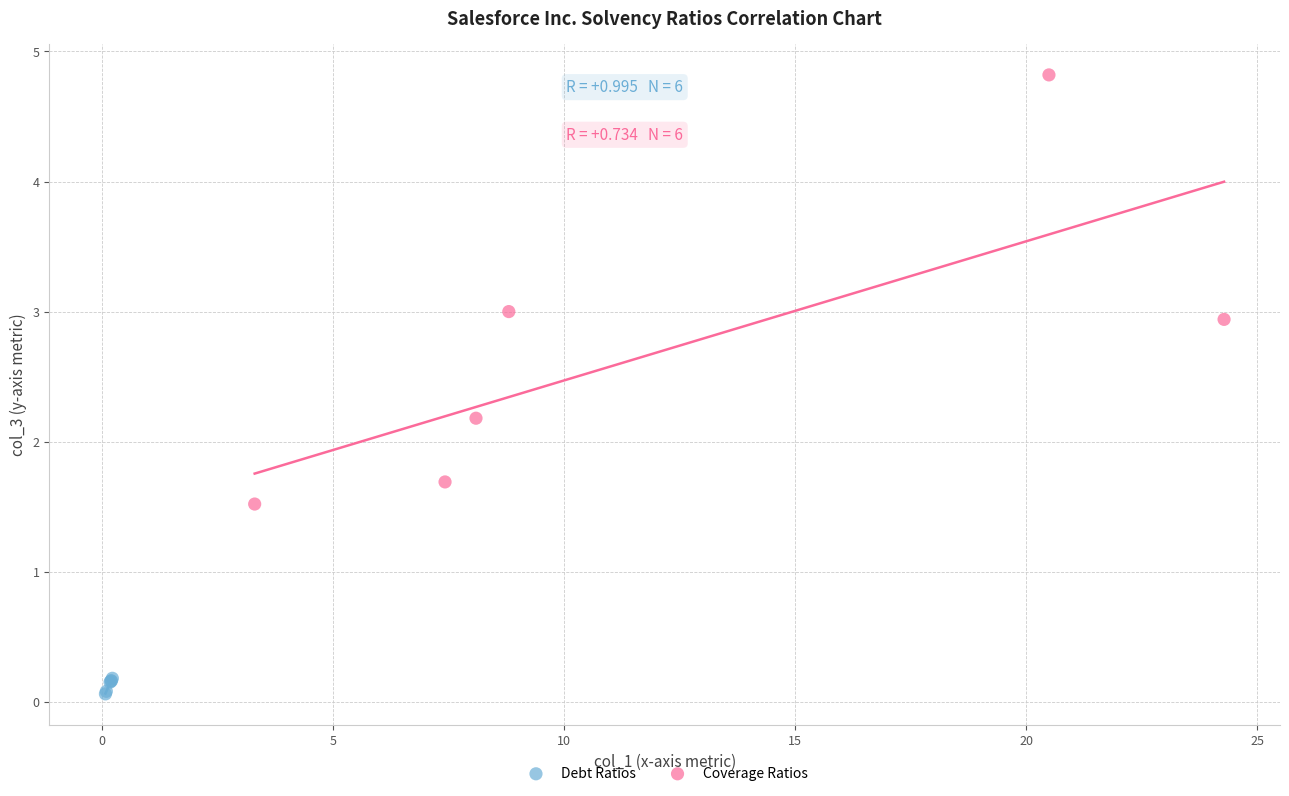

Which series reaches the maximum Y coordinate?

Coverage Ratios